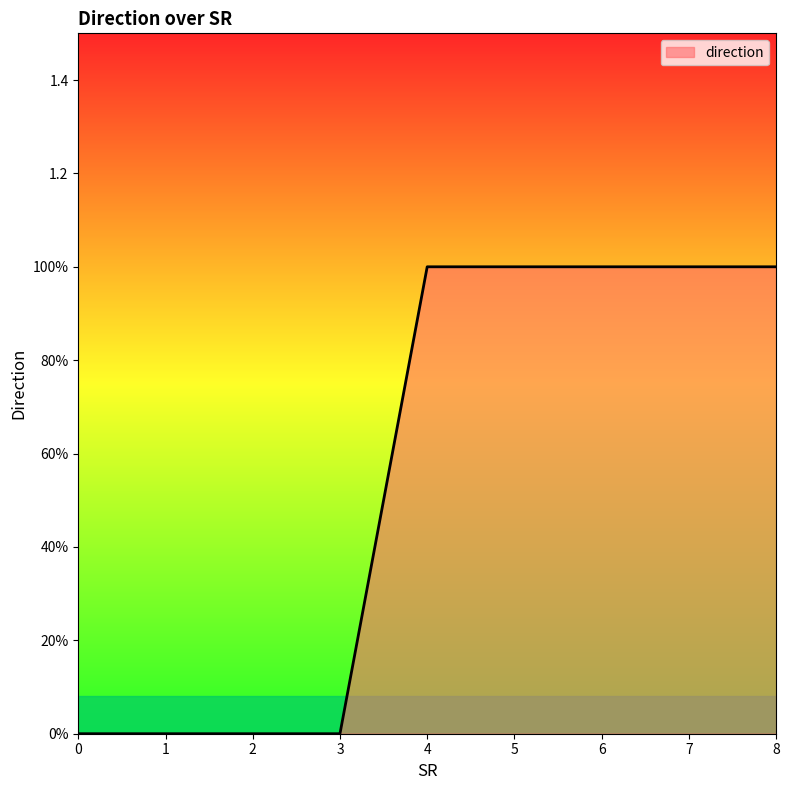

Rank the categories by value from highest to lowest.

4, 5, 6, 7, 8, 0, 1, 2, 3